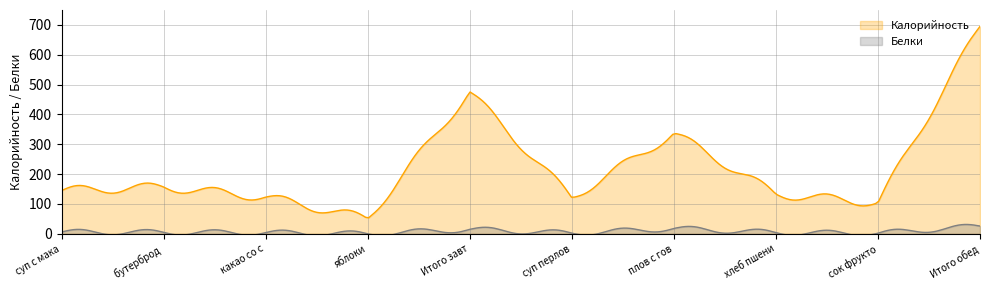

True or false: Белки and Калорийность cross at least once.

False